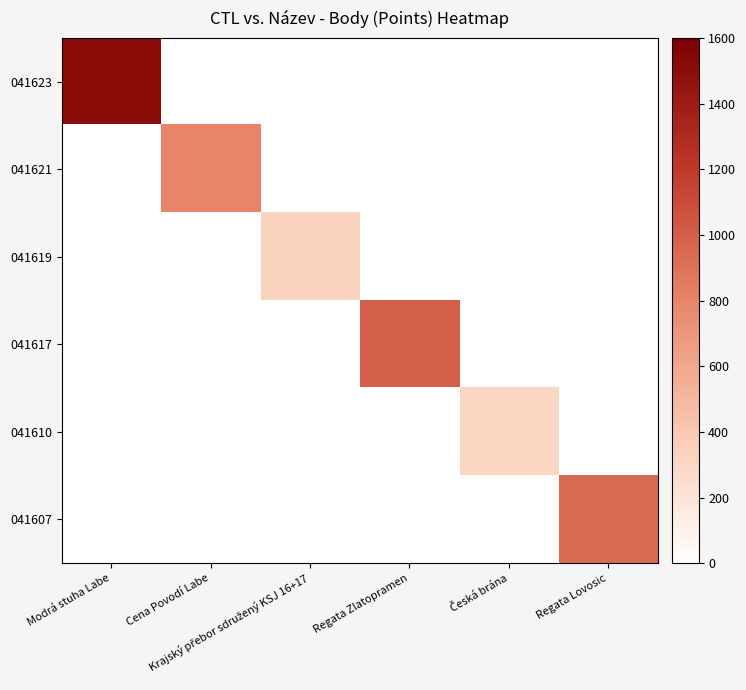

How many distinct data groups are displayed?

6